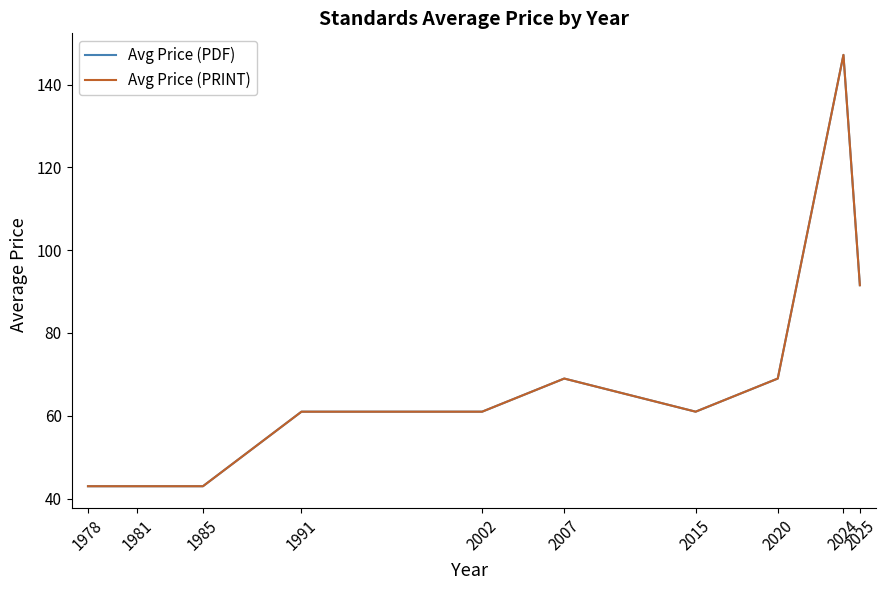

Reading left to right, list all the values displayed in this chart.

Avg Price (PDF): 1978=43.0	1981=43.0	1985=43.0	1991=61.0	2002=61.0	2007=69.0	2015=61.0	2020=69.0	2024=147.2	2025=91.5
Avg Price (PRINT): 1978=43.0	1981=43.0	1985=43.0	1991=61.0	2002=61.0	2007=69.0	2015=61.0	2020=69.0	2024=147.2	2025=91.5